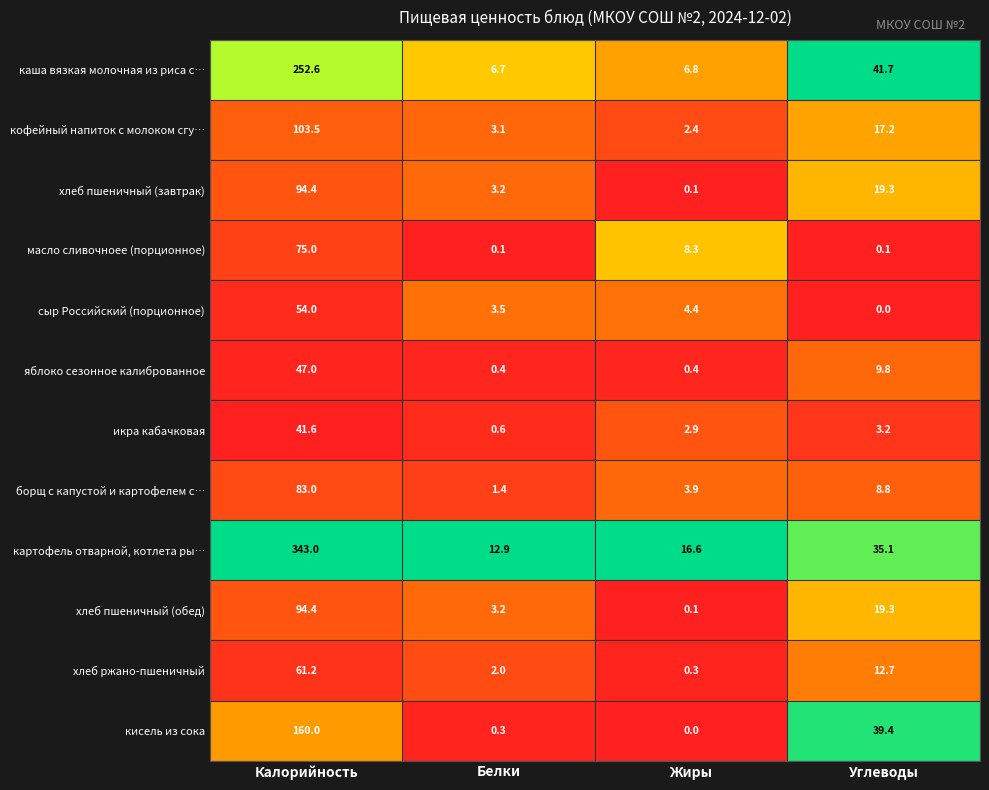

What is the greatest value displayed?

343.0